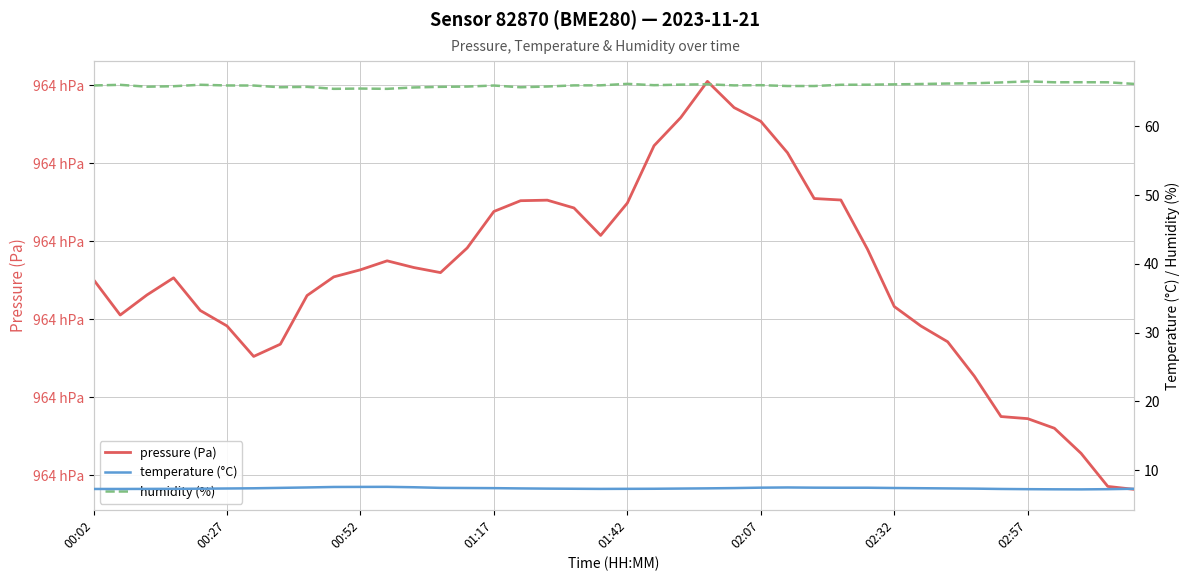

What is the sum of all pressure (Pa) values?

3855817.7